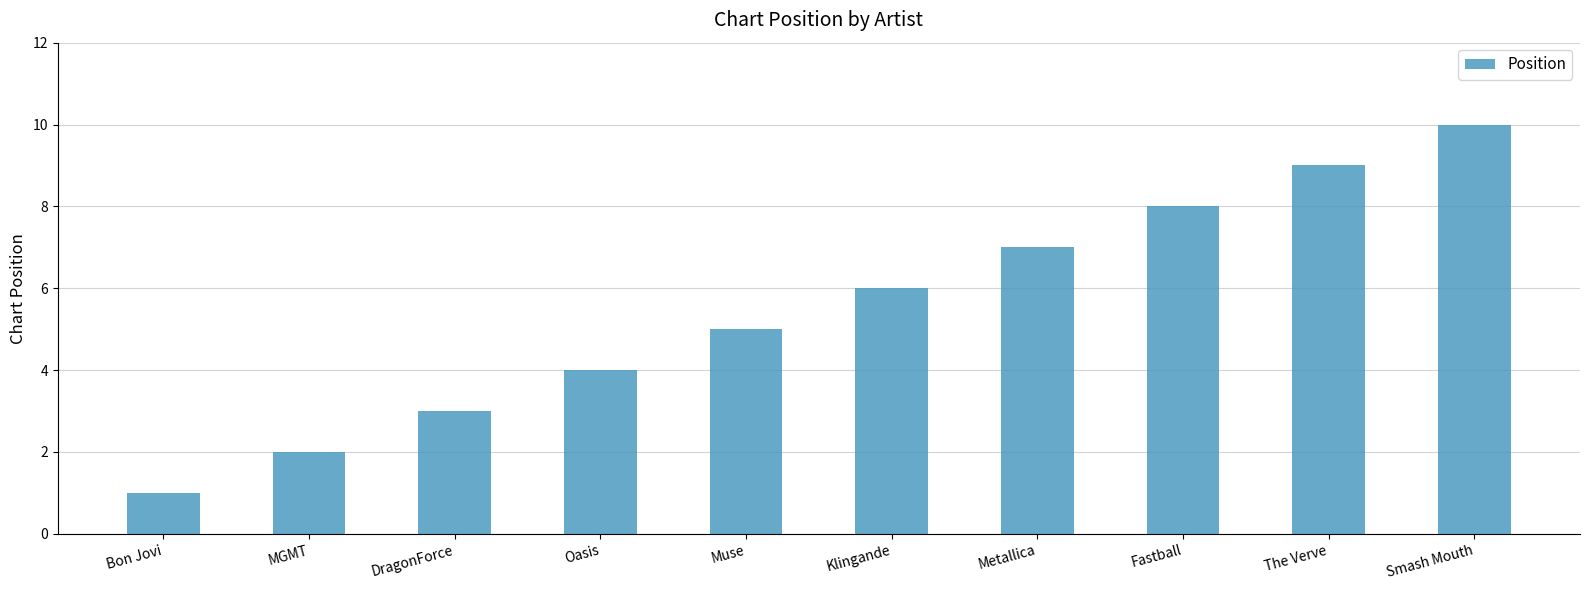

Reading left to right, what are all the values shown in this chart?

Bon Jovi=1	MGMT=2	DragonForce=3	Oasis=4	Muse=5	Klingande=6	Metallica=7	Fastball=8	The Verve=9	Smash Mouth=10